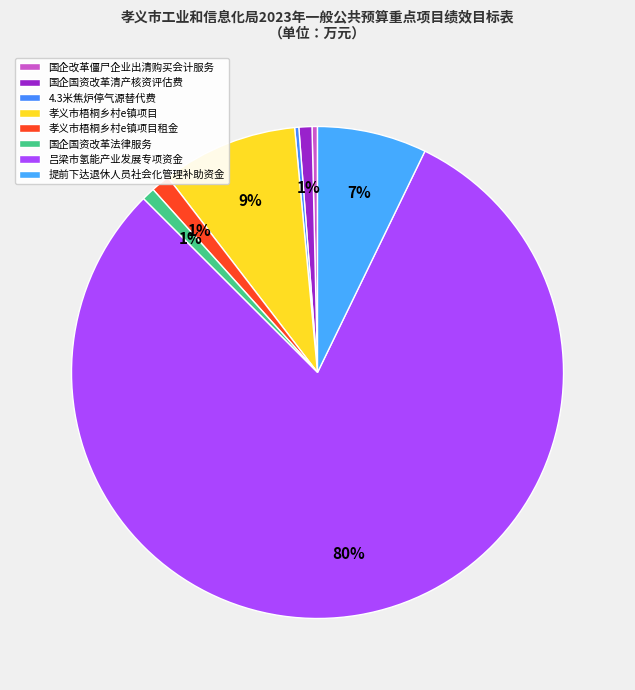

What is the majority slice?

吕梁市氢能产业发展专项资金